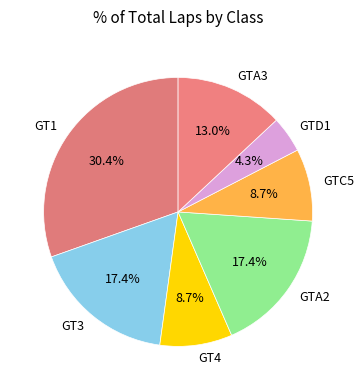

Combined, do GTA3 and GTD1 account for over 50%?

No